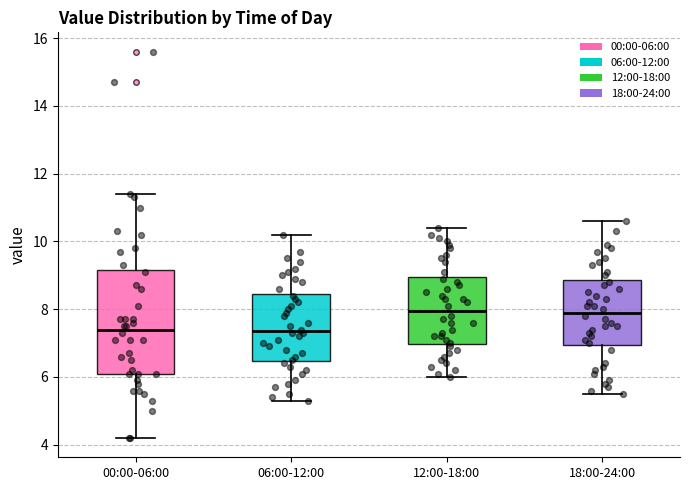

Reading left to right, transcribe this box plot: for each box, give where its median line is, the range the box spans, and where its two whiskers end, as read against the y-axis. The values are not printed on the chart, so give them approximately, as read against the axis.

00:00-06:00: median 7.4, box 6.2 to 9.2, whiskers 4.2 to 11.4
06:00-12:00: median 7.4, box 6.4 to 8.4, whiskers 5.4 to 10.2
12:00-18:00: median 8.0, box 7.0 to 9.0, whiskers 6.0 to 10.4
18:00-24:00: median 8.0, box 7.0 to 8.8, whiskers 5.6 to 10.6